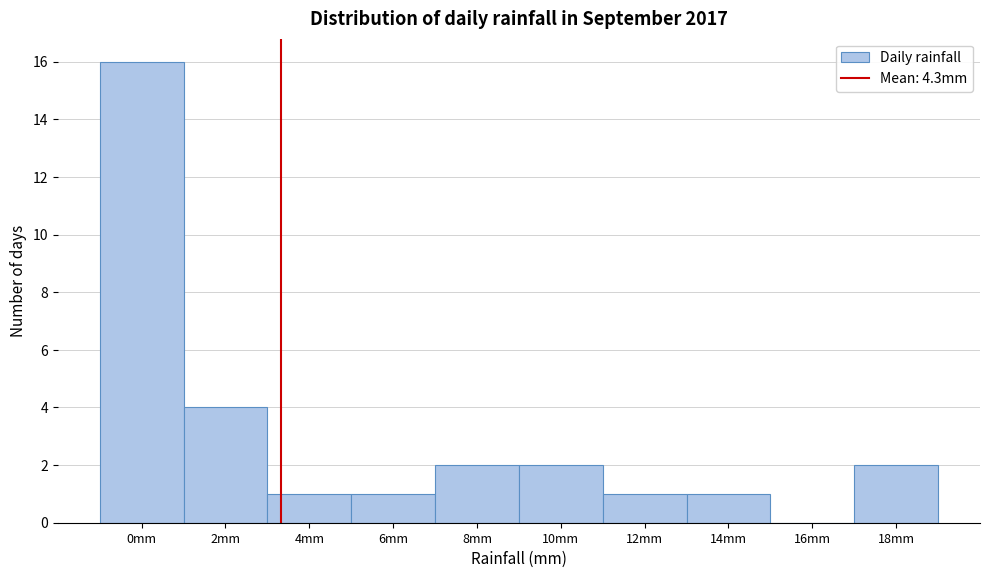

Reading left to right, what are all the values shown in this chart?

0mm=16	2mm=4	4mm=1	6mm=1	8mm=2	10mm=2	12mm=1	14mm=1	16mm=0	18mm=2